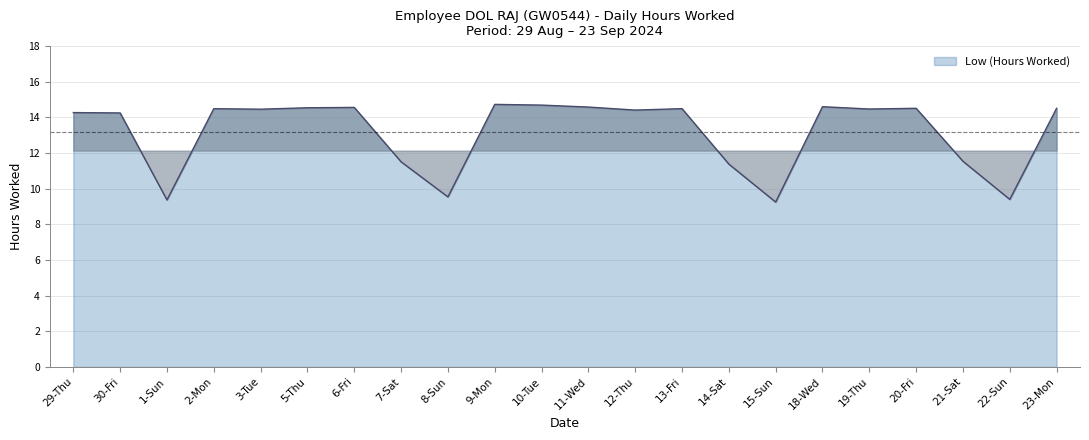

What position from the right is 22-Sun?

2